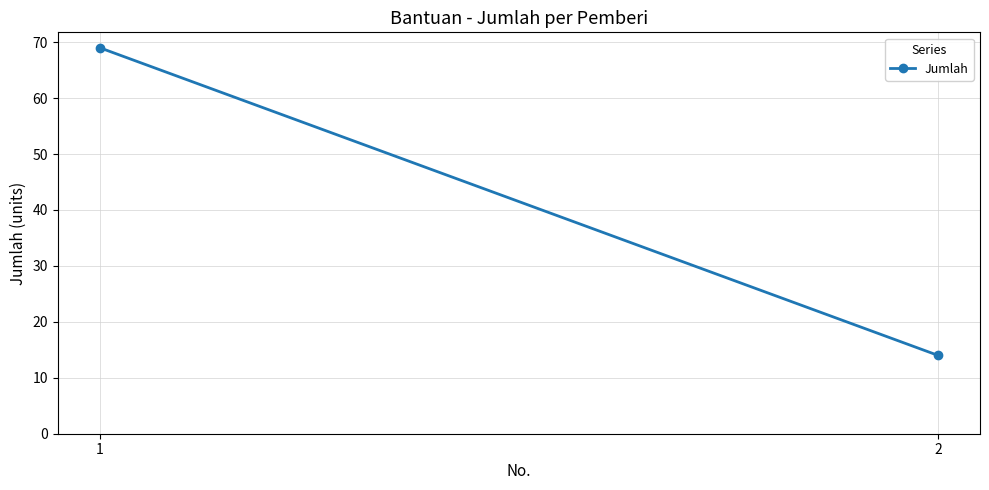

What is the greatest value displayed?

69